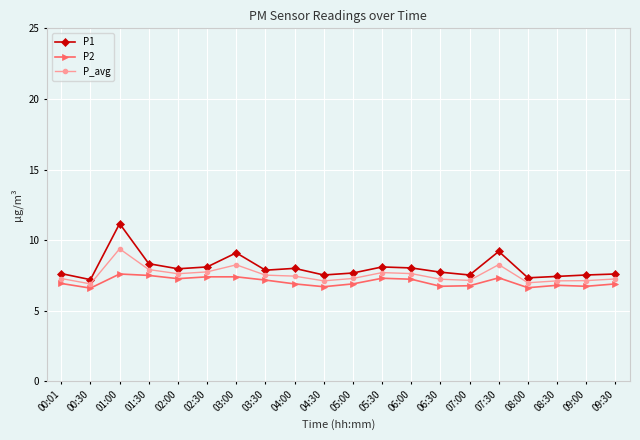

Rank the series at 08:30 from lowest to highest value.

P2, P_avg, P1